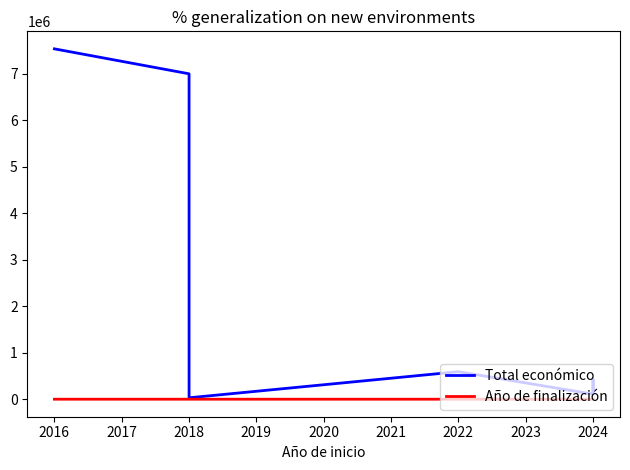

Reading left to right, extract all data points from this chart.

Total económico: 7536300	6999795	32480	593713	110168	424720	150000
Año de finalización: 2020	2023	2023	2025	2027	2027	2027